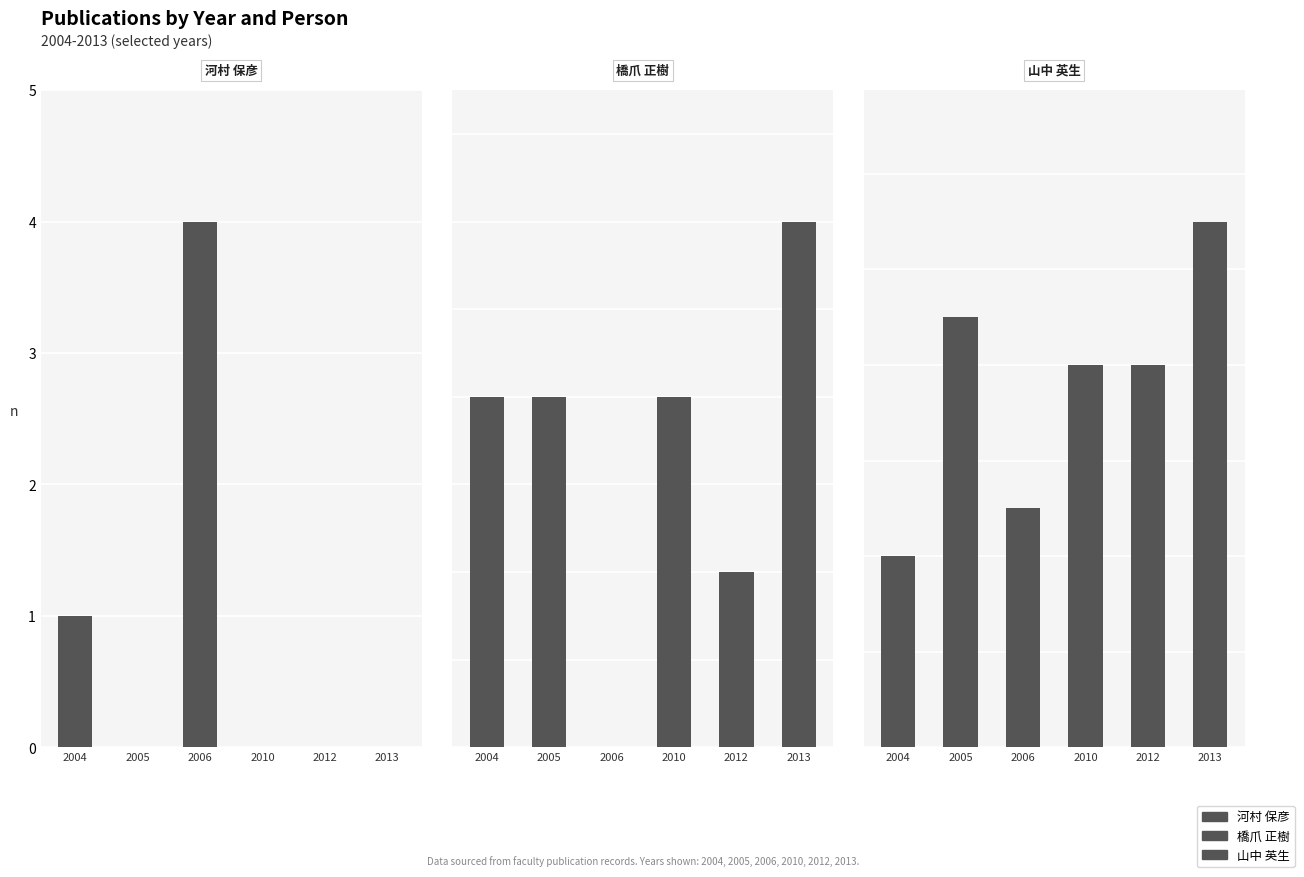

What is the sum of all 山中 英生 values?

45